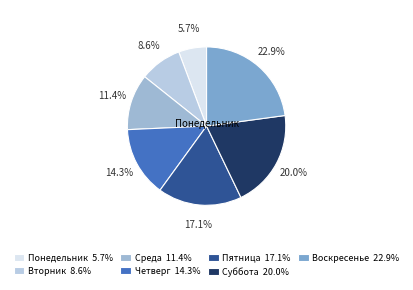

What is the largest slice in the pie chart?

Воскресенье